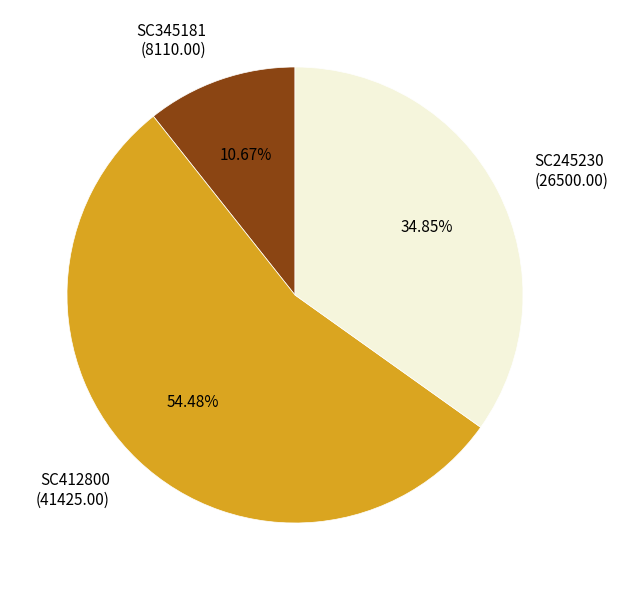

To the nearest percent, what portion does SC412800 represent?

54%